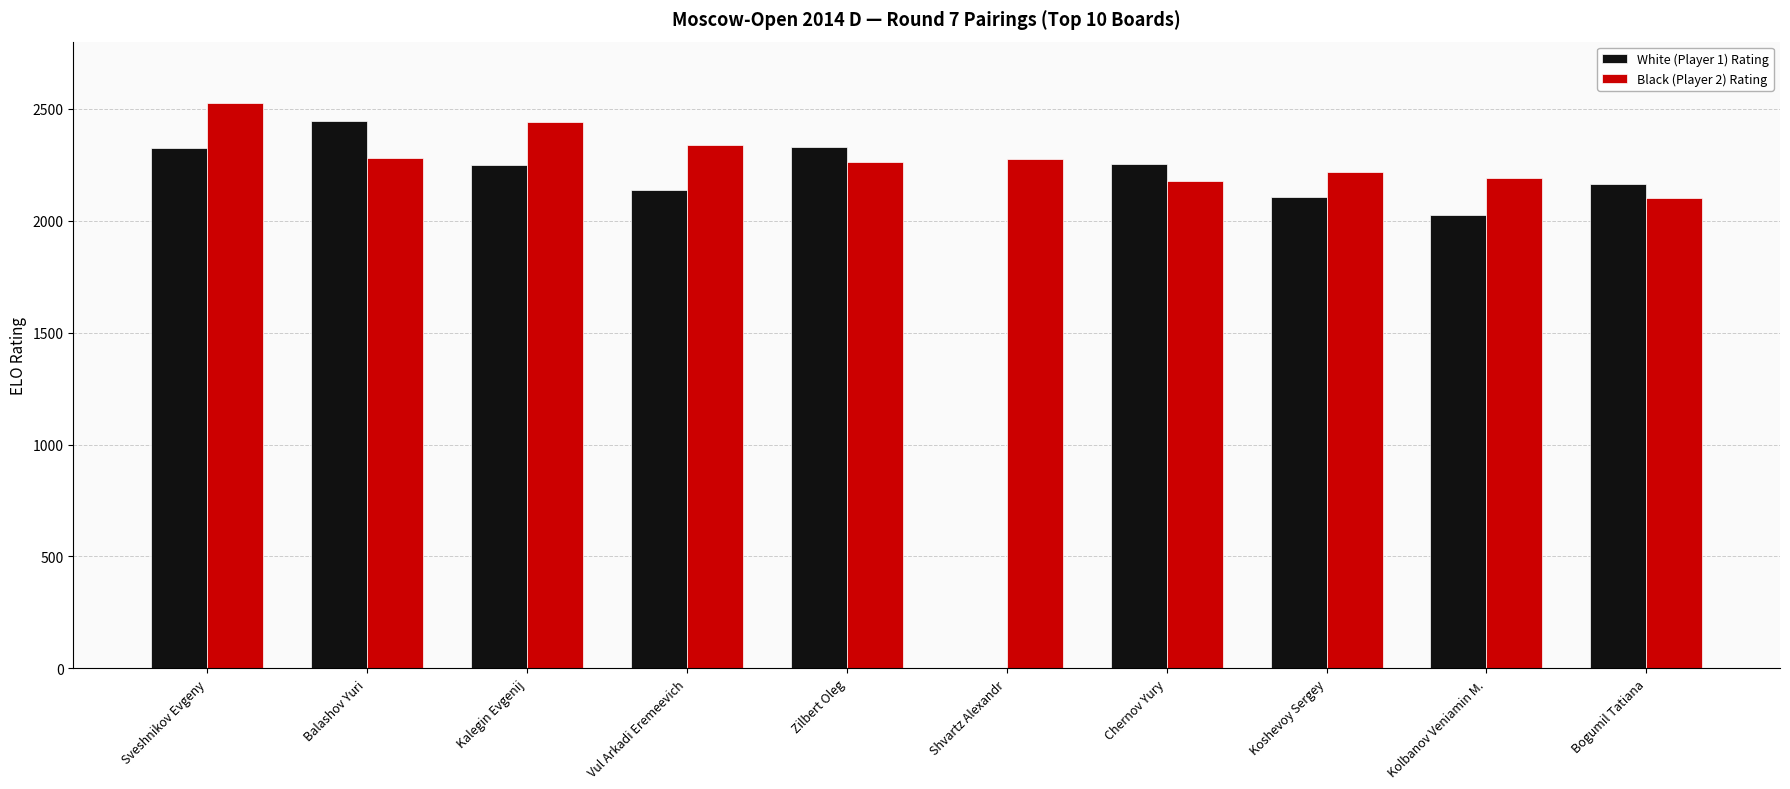

The White (Player 1) Rating series shows 2800 at Kolbanov Veniamin M.. True or false?

False